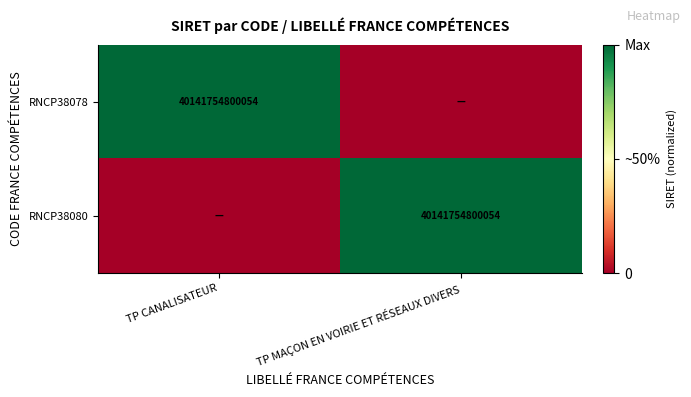

What is the difference between the highest and lowest values at TP MAÇON EN VOIRIE ET RÉSEAUX DIVERS?

1